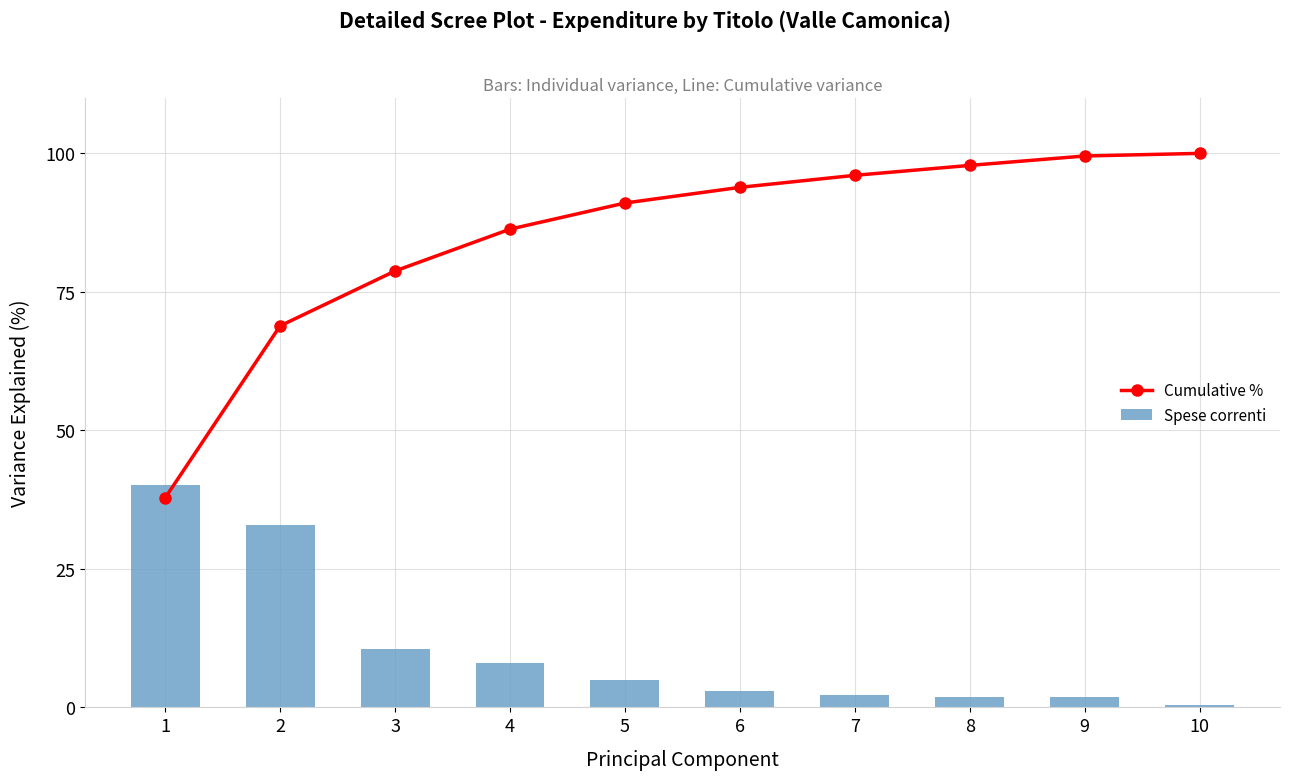

What is the maximum value shown in the chart?

100.0